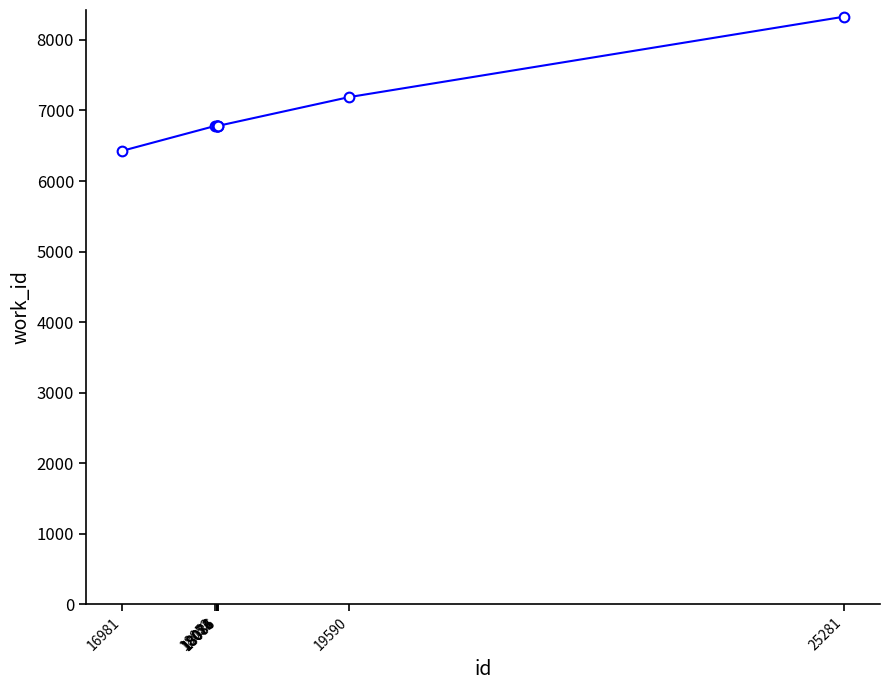

Read the value at 18081, to the nearest 50.

6800